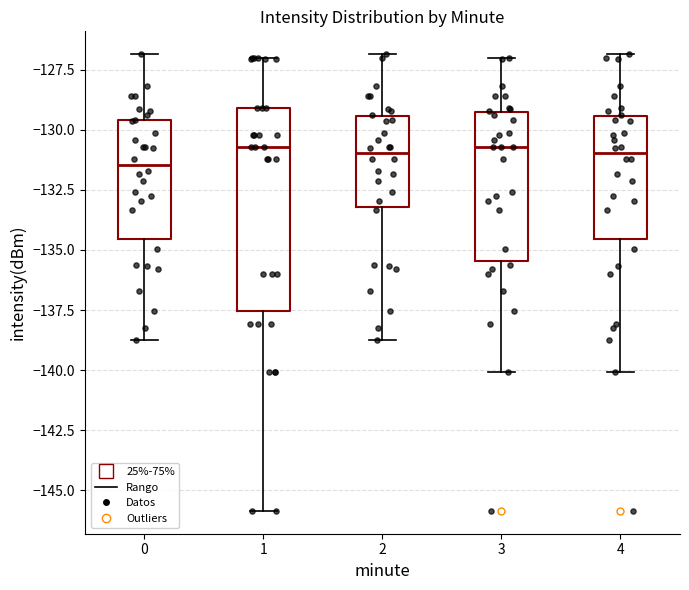

Reading left to right, read every box against the y-axis: the position of its median line, the range the box covers, and the ends of its whiskers. The values are not printed on the chart, so give them approximately, as read against the axis.

0: median -131.5, box -134.5 to -129.5, whiskers -139.0 to -127.0
1: median -130.5, box -137.5 to -129.0, whiskers -146.0 to -127.0
2: median -131.0, box -133.0 to -129.5, whiskers -139.0 to -127.0
3: median -130.5, box -135.5 to -129.5, whiskers -140.0 to -127.0
4: median -131.0, box -134.5 to -129.5, whiskers -140.0 to -127.0